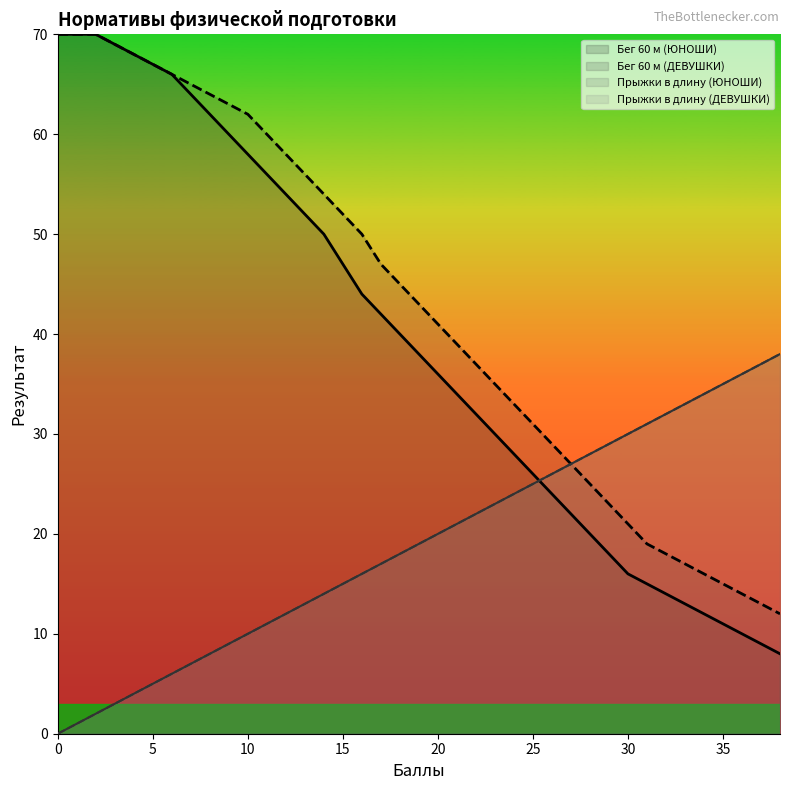

List the labels in order of Прыжки в длину (ДЕВУШКИ) value, largest first.

38, 37, 36, 35, 34, 33, 32, 31, 30, 29, 28, 27, 26, 25, 24, 23, 22, 21, 20, 19, 18, 17, 16, 15, 14, 13, 12, 11, 10, 9, 8, 7, 6, 5, 4, 3, 2, 1, 0